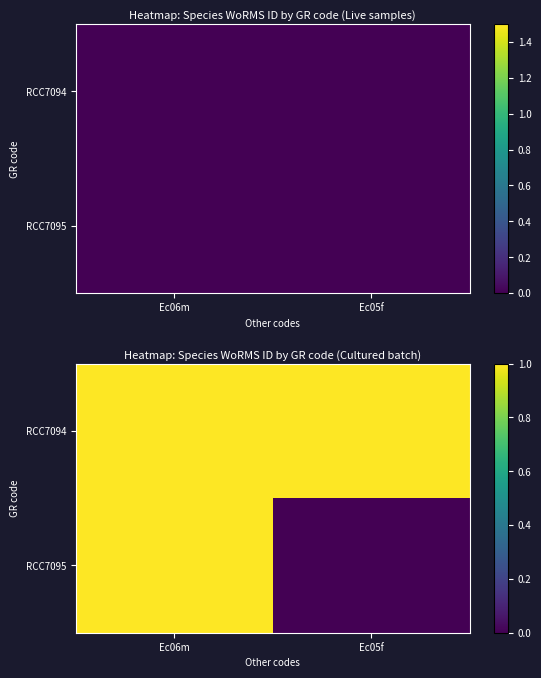

At which category is the sum across all series the highest?

Ec06m